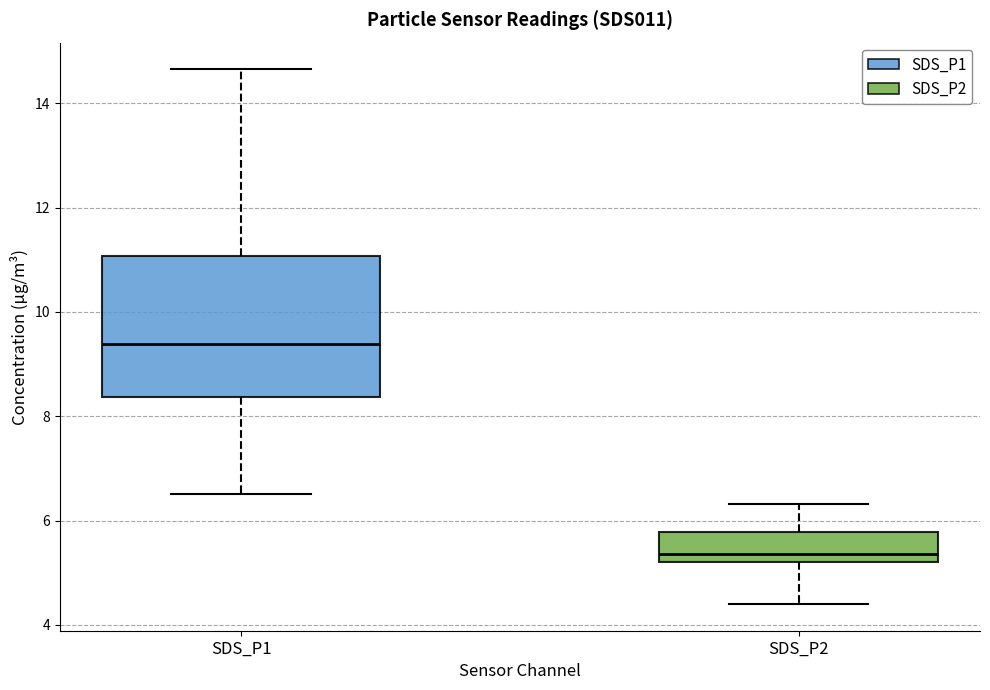

Reading left to right, transcribe this box plot: for each box, give where its median line is, the range the box spans, and where its two whiskers end, as read against the y-axis. The values are not printed on the chart, so give them approximately, as read against the axis.

SDS_P1: median 9.4, box 8.4 to 11.0, whiskers 6.6 to 14.6
SDS_P2: median 5.4, box 5.2 to 5.8, whiskers 4.4 to 6.4